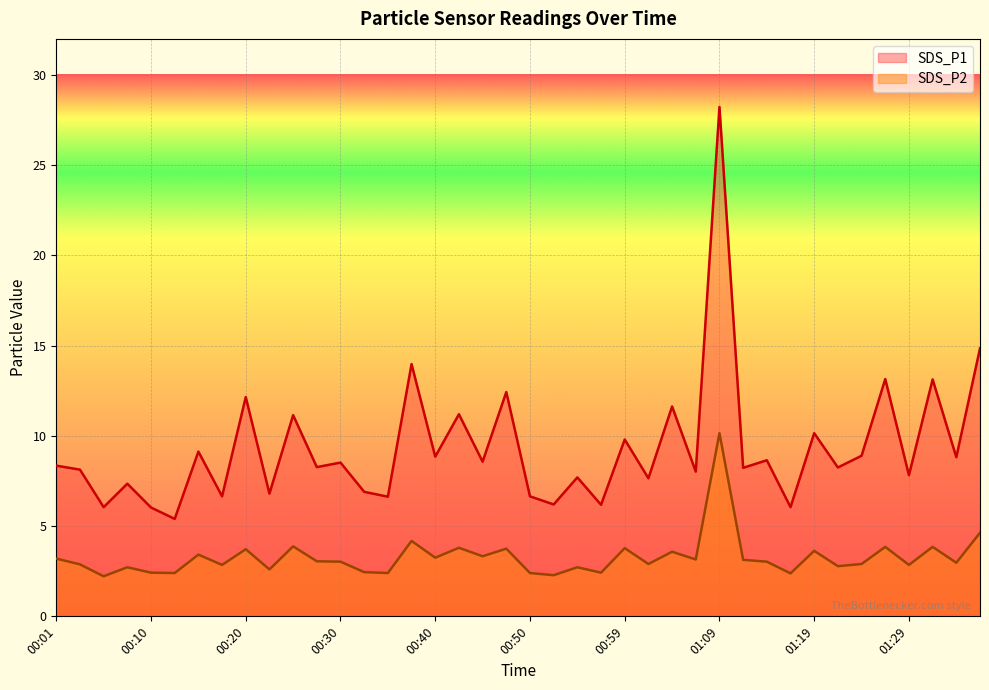

Which series has the largest total across all categories?

SDS_P1